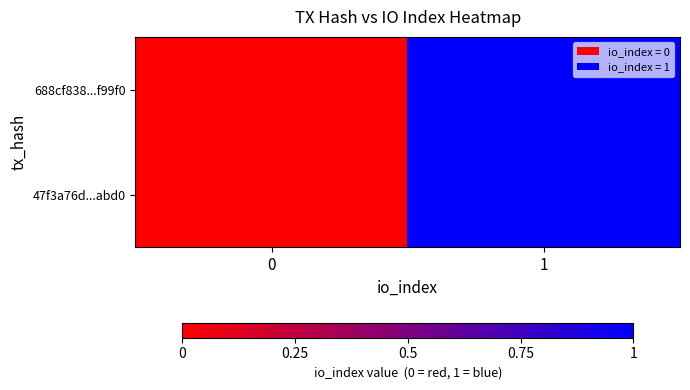

List the series in order of their peak value, highest first.

688cf838...f99f0, 47f3a76d...abd0